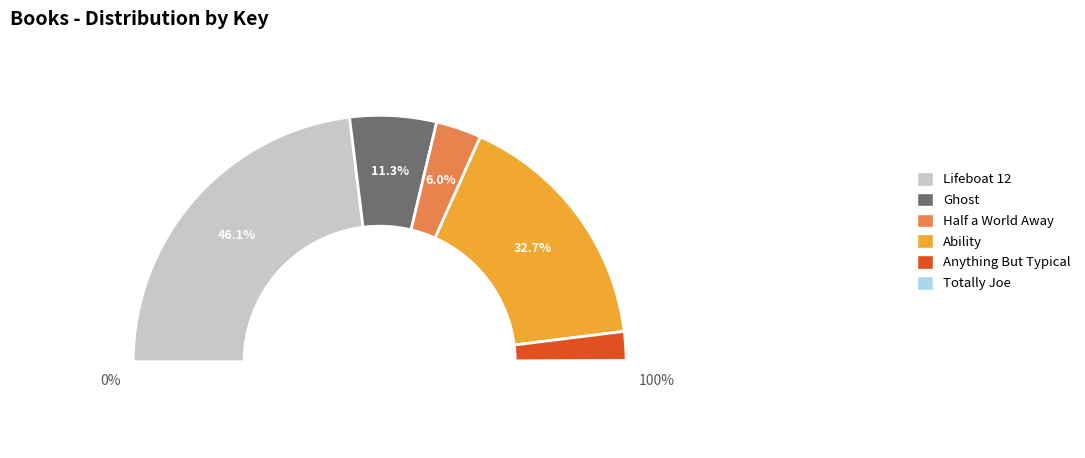

Which category has the smallest portion of the pie?

Totally Joe